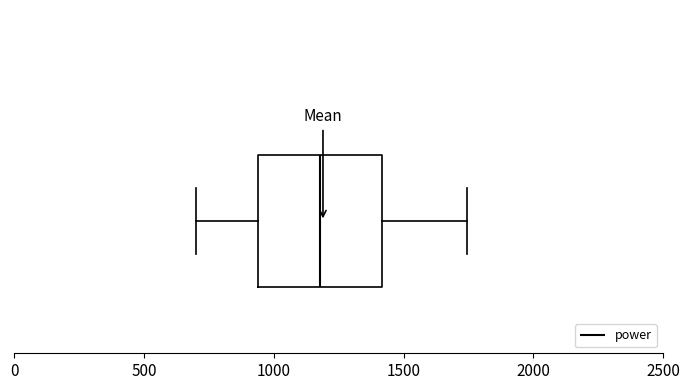

Where is the right edge of the box on the x-axis? The values are not printed on the chart, so give them approximately, as read against the axis.

1400